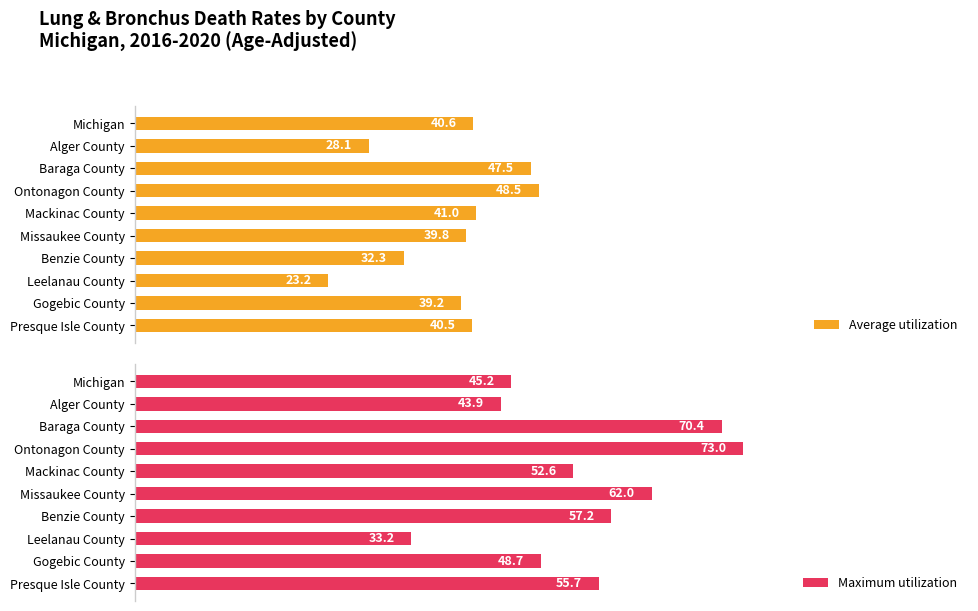

What are all the series names shown in the legend?

Average utilization, Maximum utilization